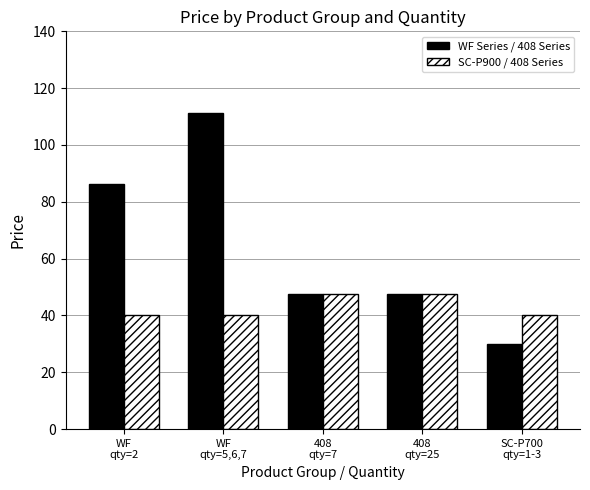

What is the approximate value of WF Series / 408 Series at 408
qty=7?

47.5